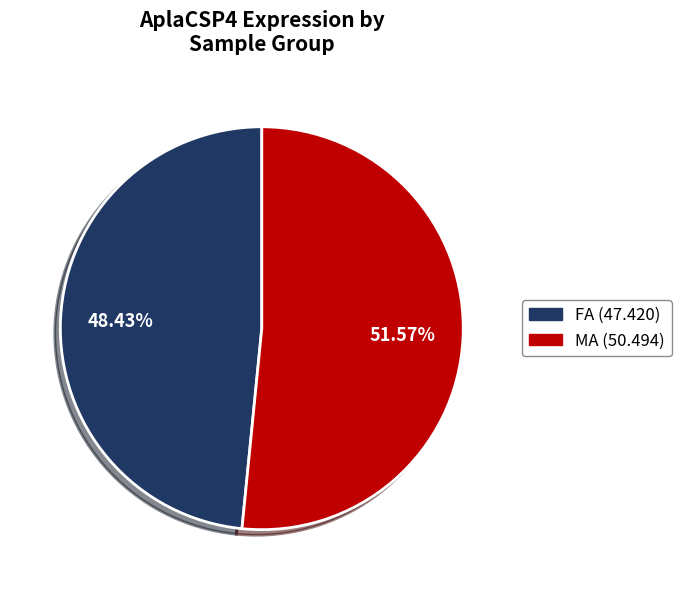

Approximately how many times larger is the value at FA compared to MA?

0.9